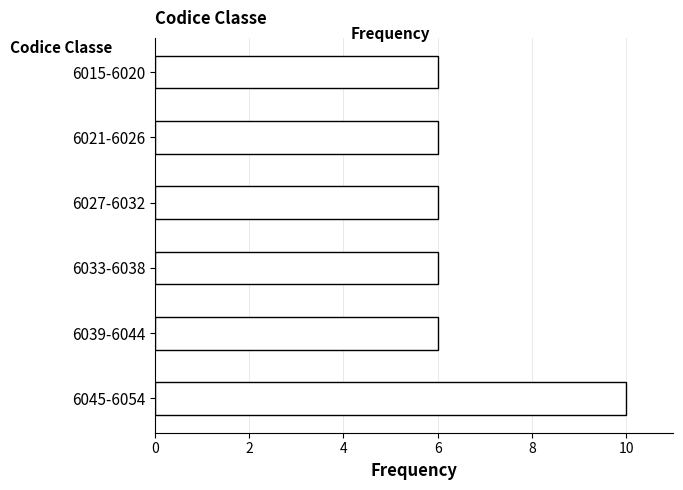

Reading top to bottom, extract all data points from this chart.

6015-6020=6	6021-6026=6	6027-6032=6	6033-6038=6	6039-6044=6	6045-6054=10